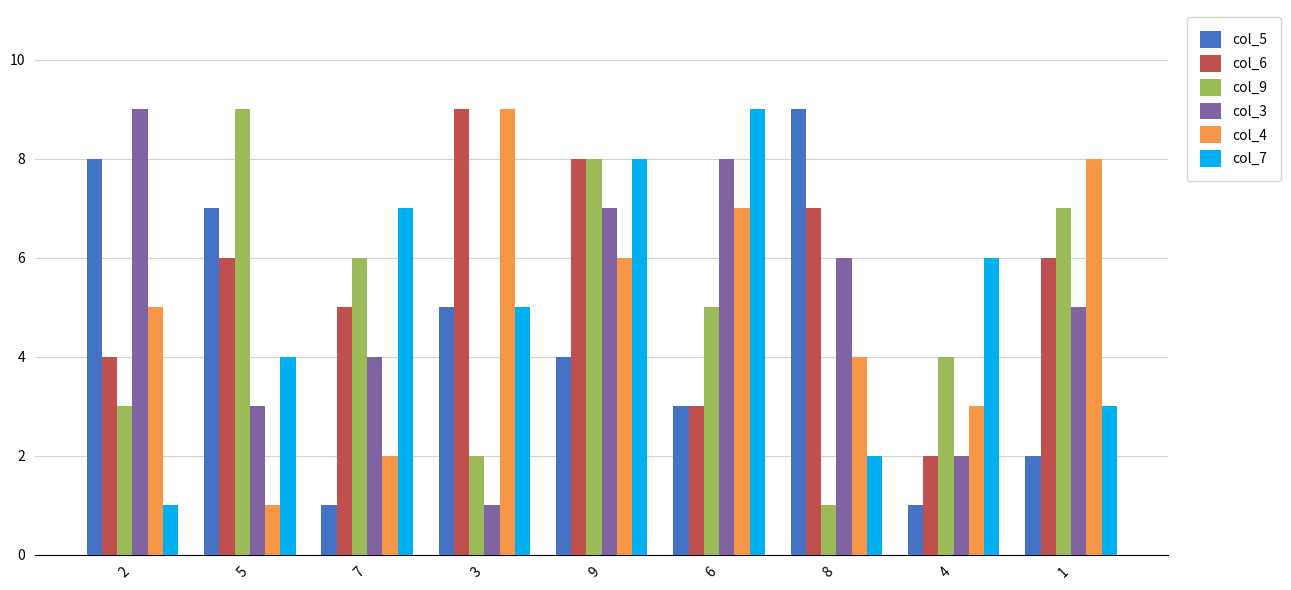

True or false: col_5 has a value of 2 at 6.

False